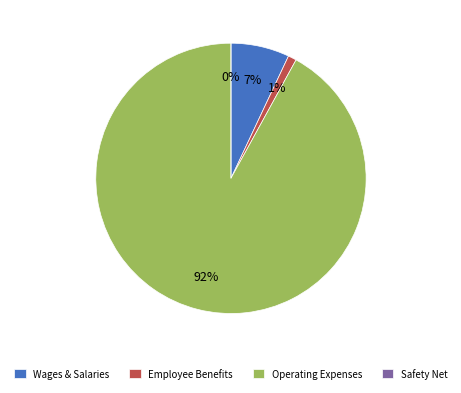

True or false: Ostale opće usluge accounts for 1% of the total.

False